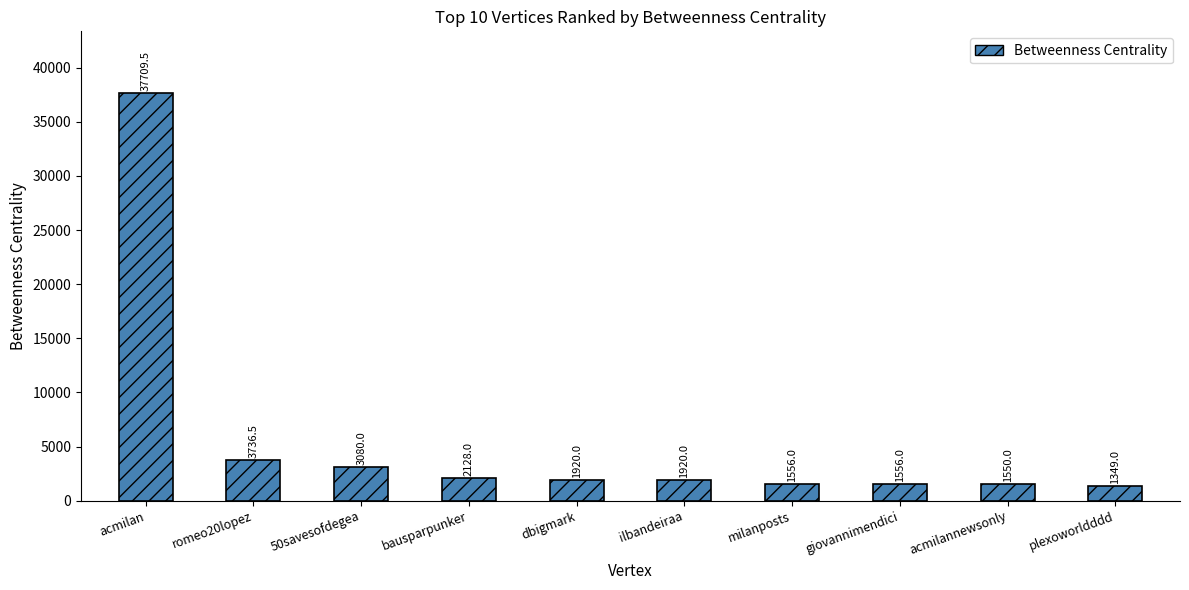

Which label corresponds to the largest value in the chart?

acmilan